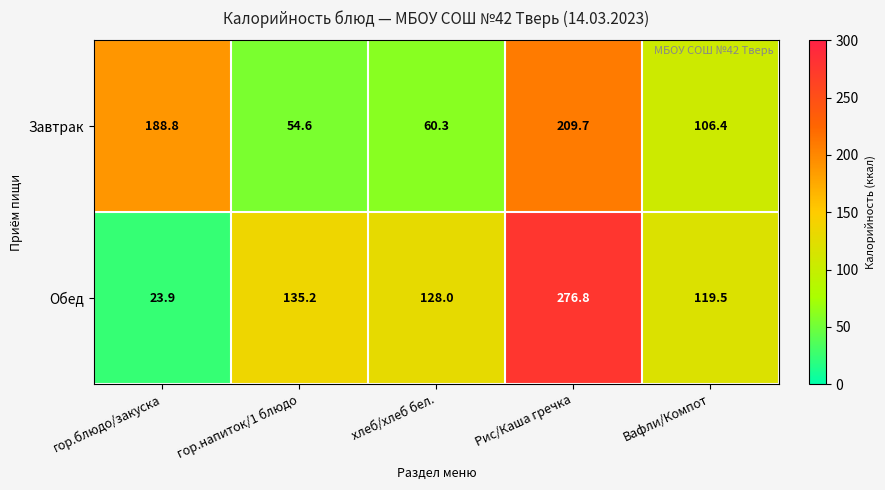

Which series has the widest spread of values?

Обед